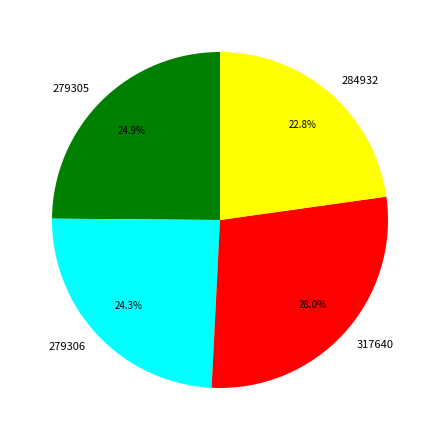

How much of the chart is everything except 284932?

77.2%